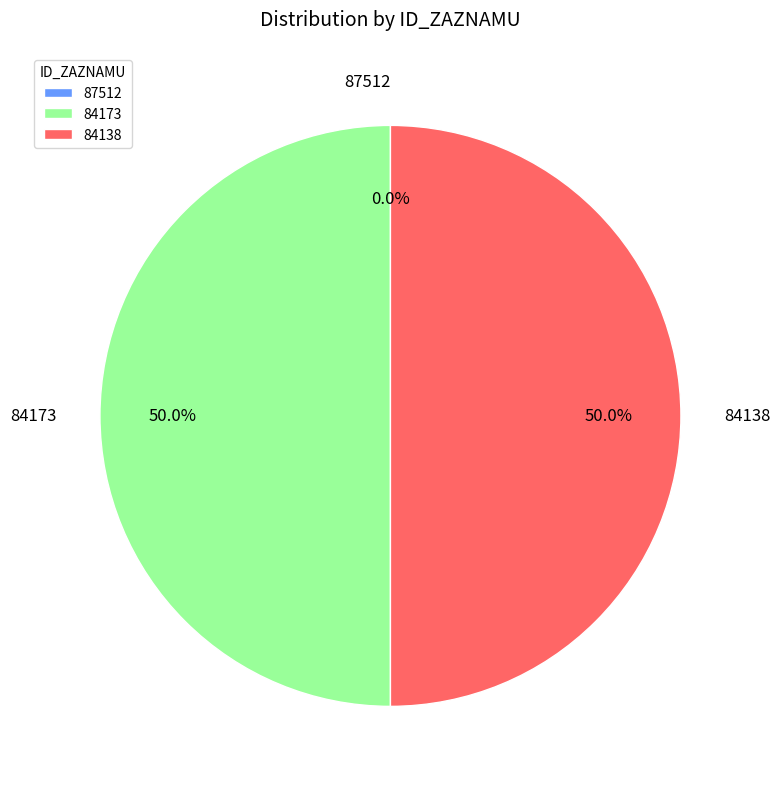

Combined, do 84138 and 87512 account for over 50%?

No